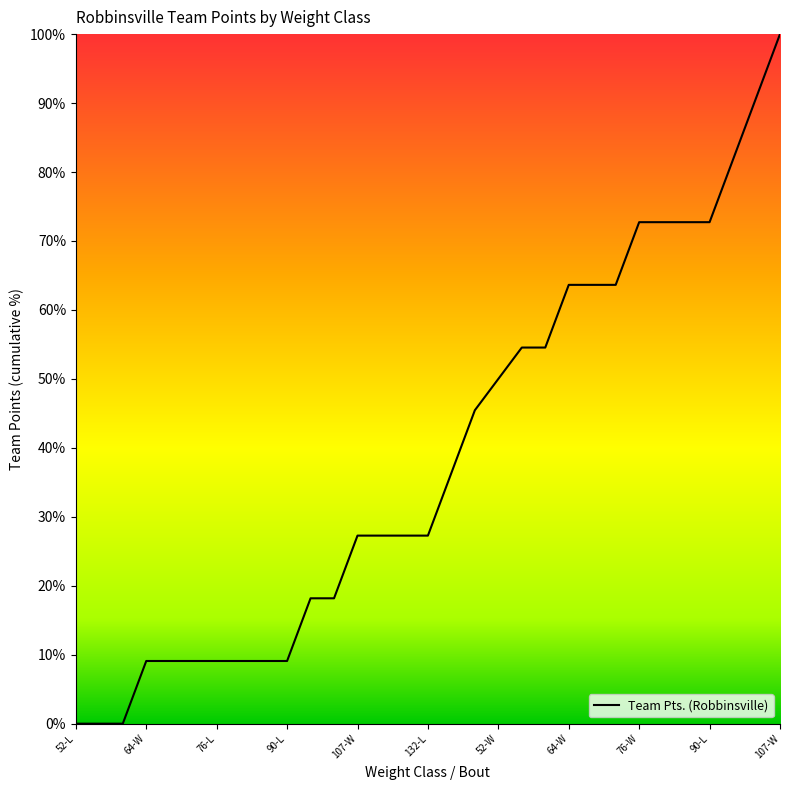

Which label corresponds to the smallest value in the chart?

52-L